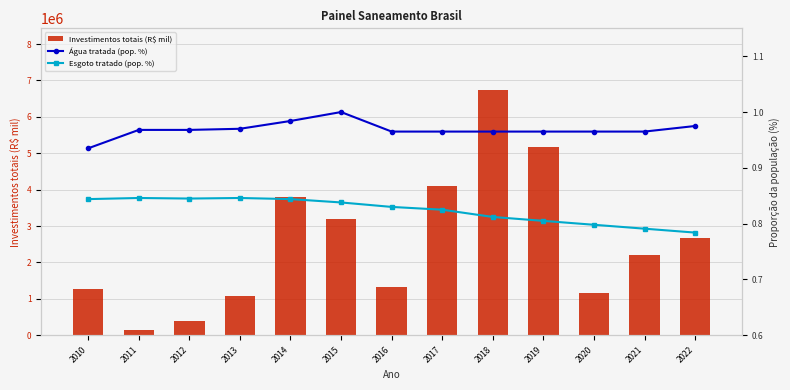

Which label corresponds to the smallest value in the chart?

2022